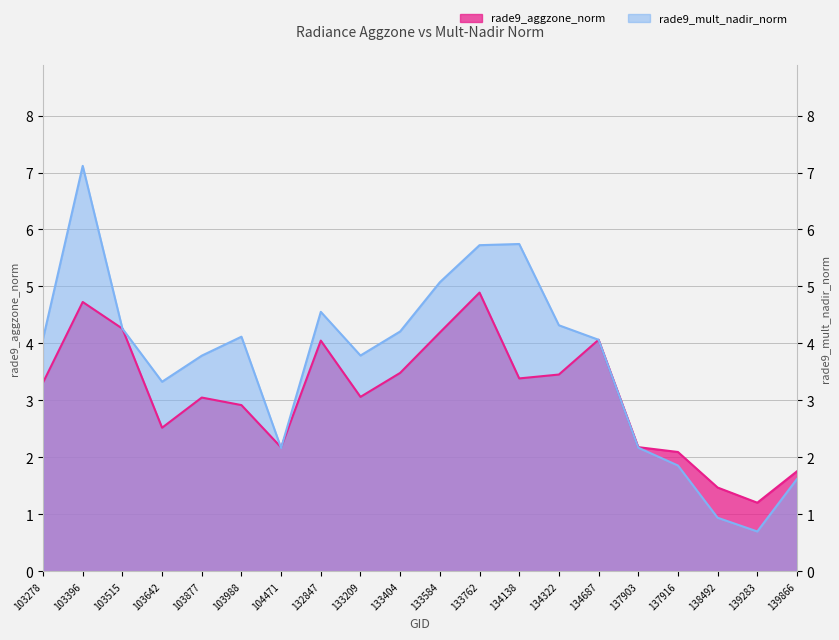

At which label does rade9_mult_nadir_norm first exceed 4?

103278